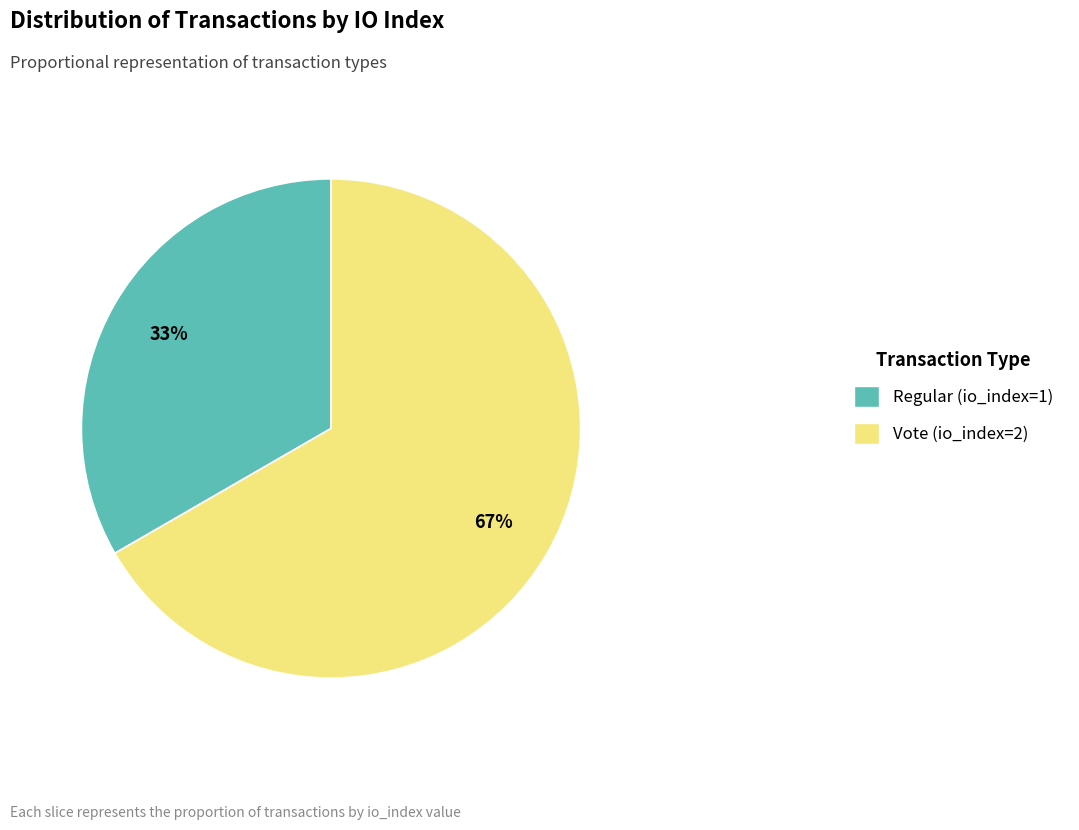

Do Vote (io_index=2) and Regular (io_index=1) together represent more than half of the pie?

Yes